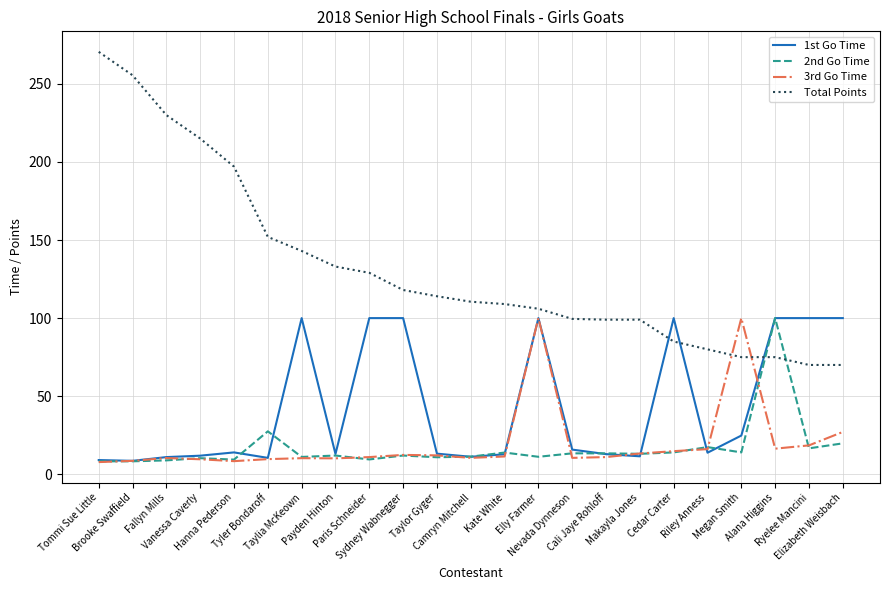

What is the smallest value displayed?

7.8